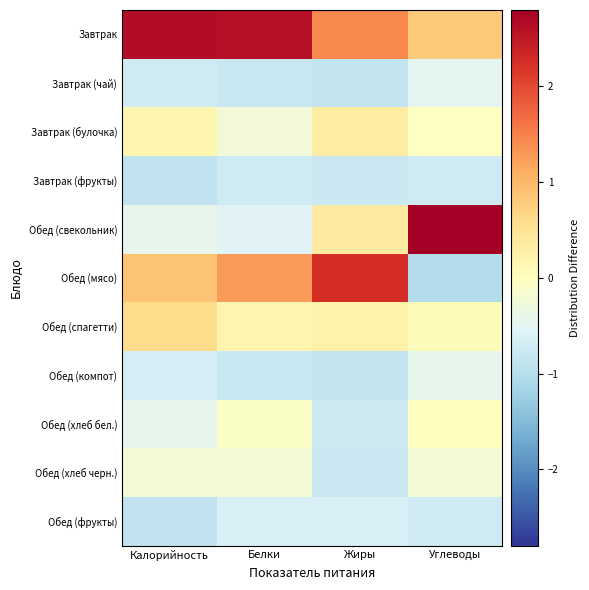

Which series has the largest total across all categories?

Завтрак